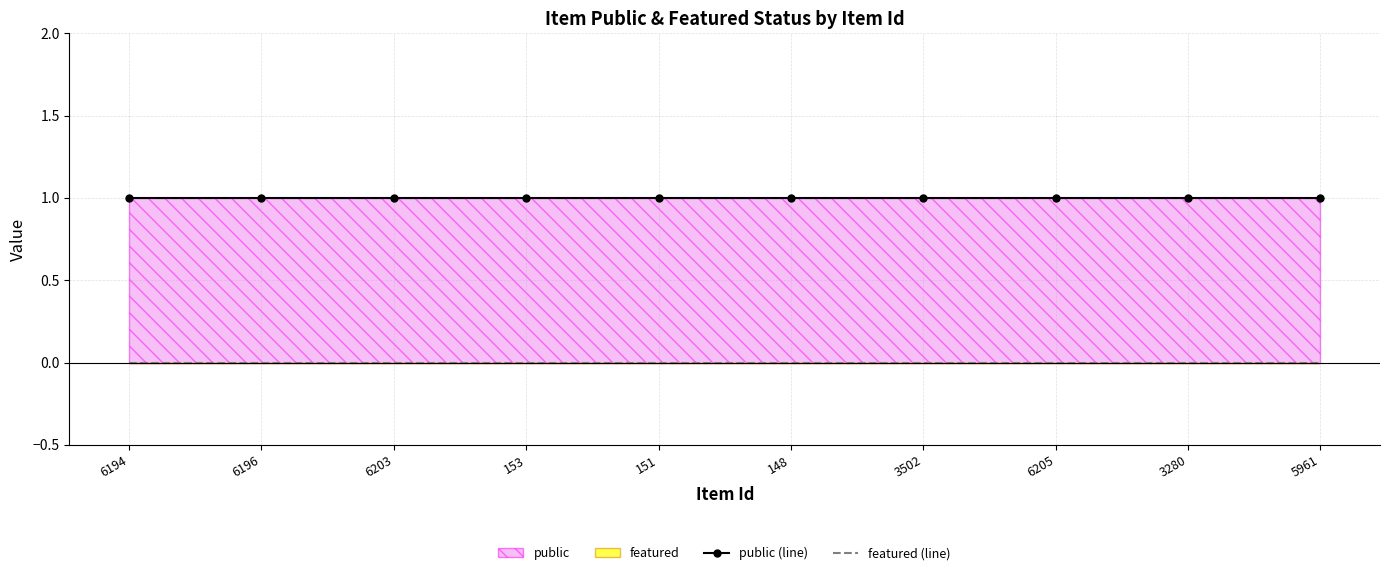

How many lines are shown in the chart?

2